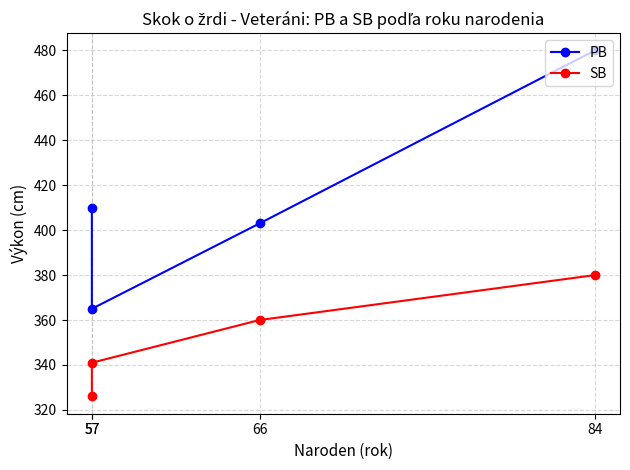

How many lines are shown in the chart?

2